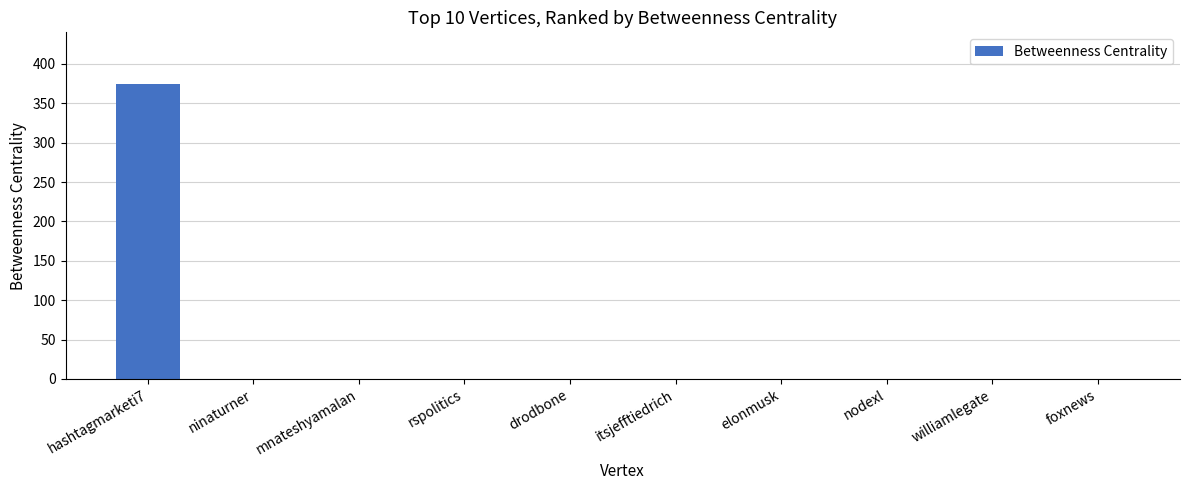

Which label corresponds to the largest value in the chart?

hashtagmarketi7